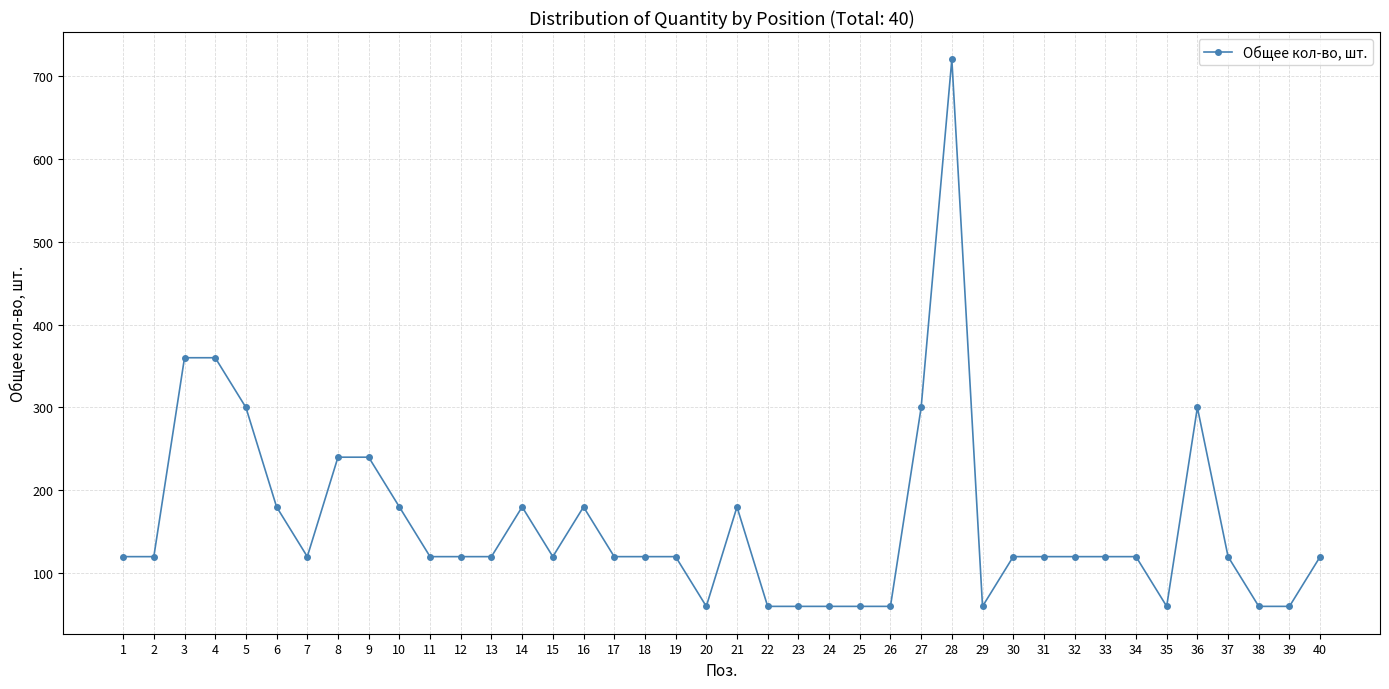

How many series are shown in this chart?

1